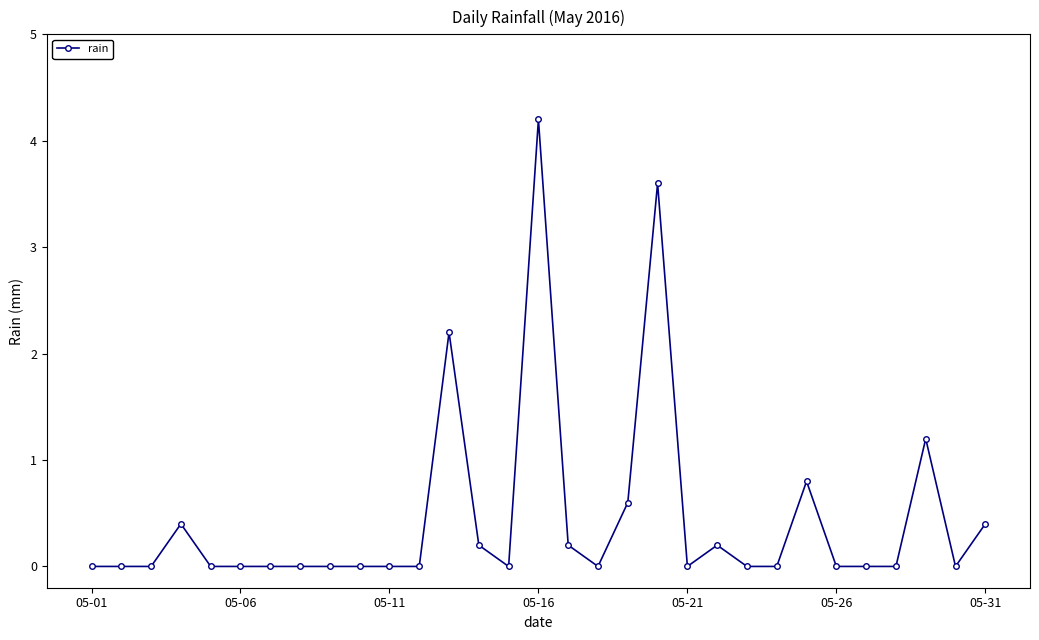

What is the maximum value shown in the chart?

4.2